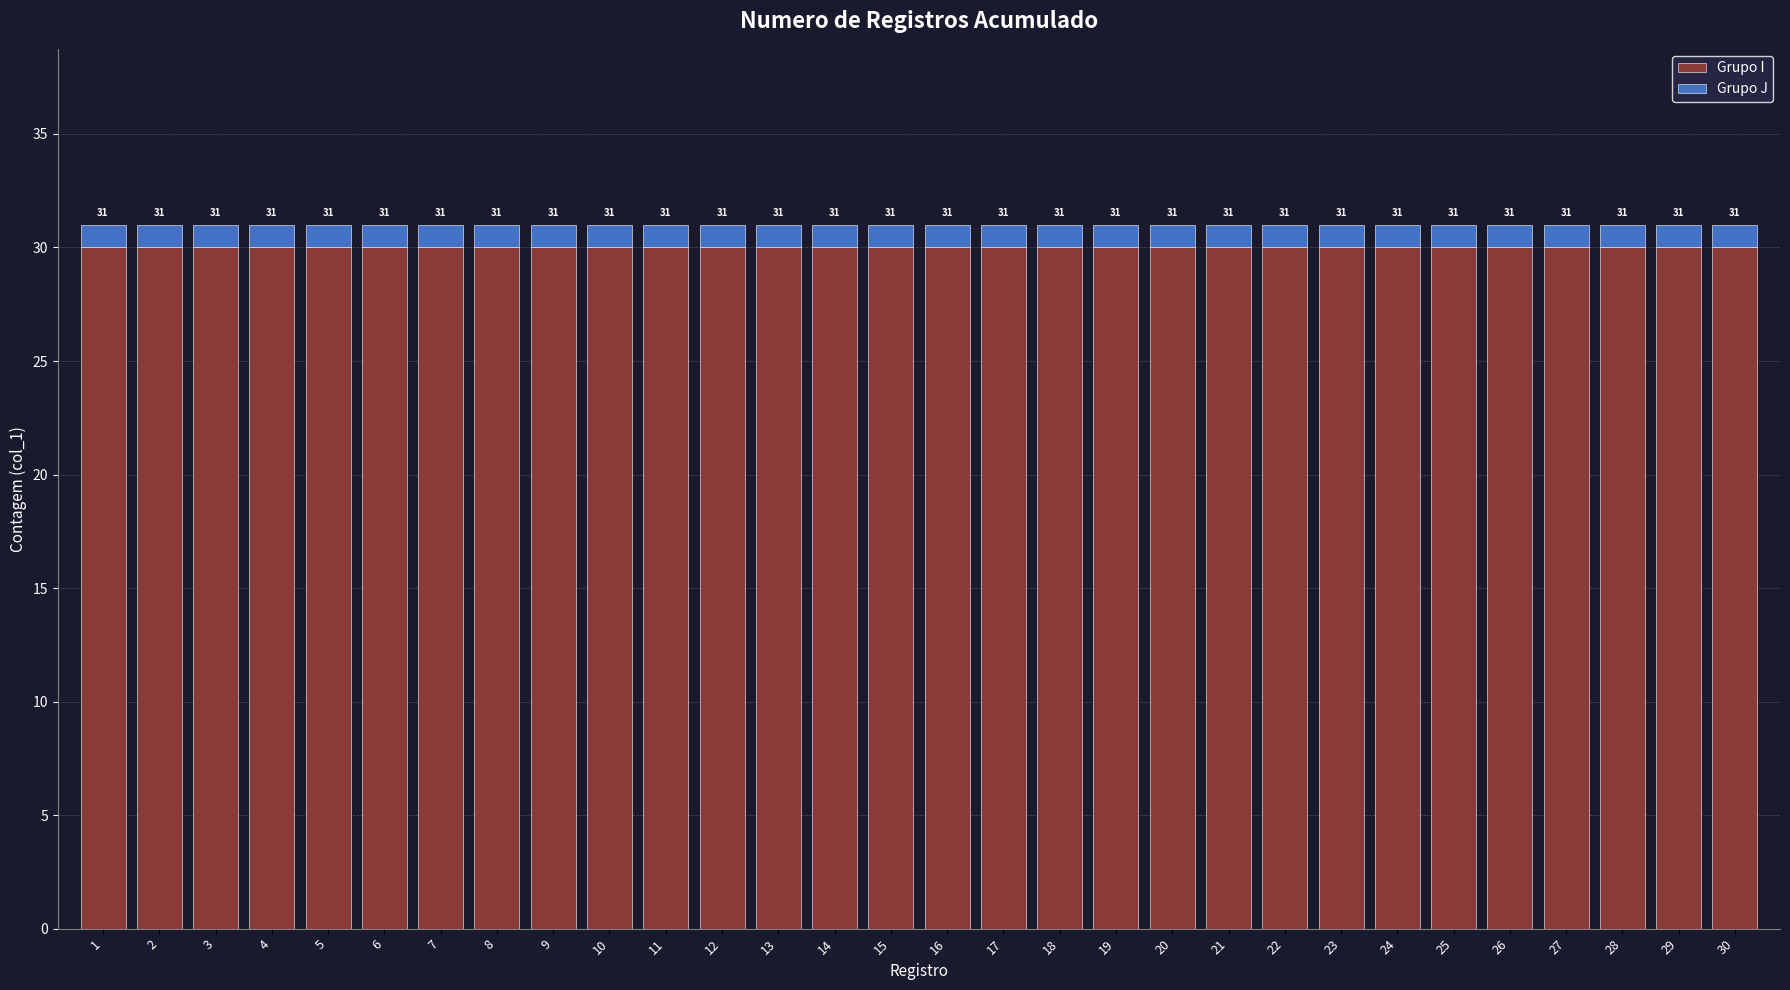

What are all the series names shown in the legend?

Grupo I, Grupo J